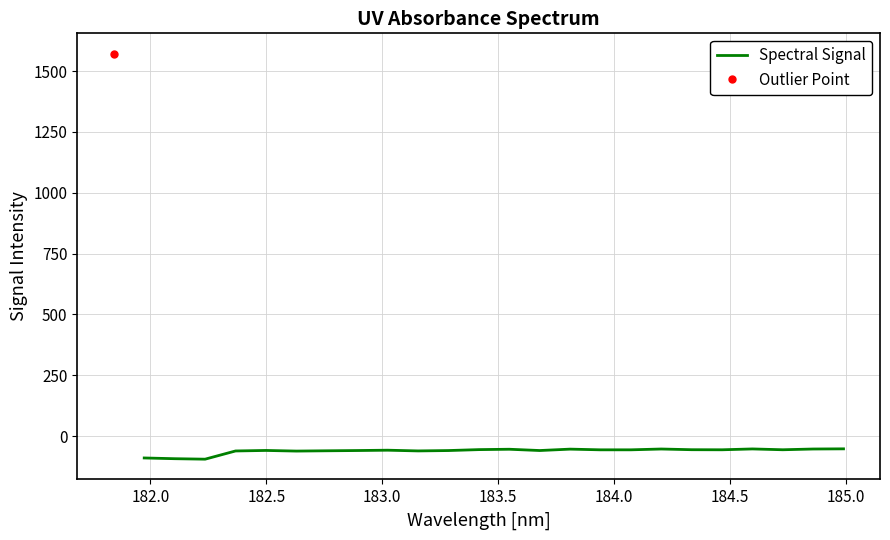

What is the highest value of the Spectral Signal series?

-52.7